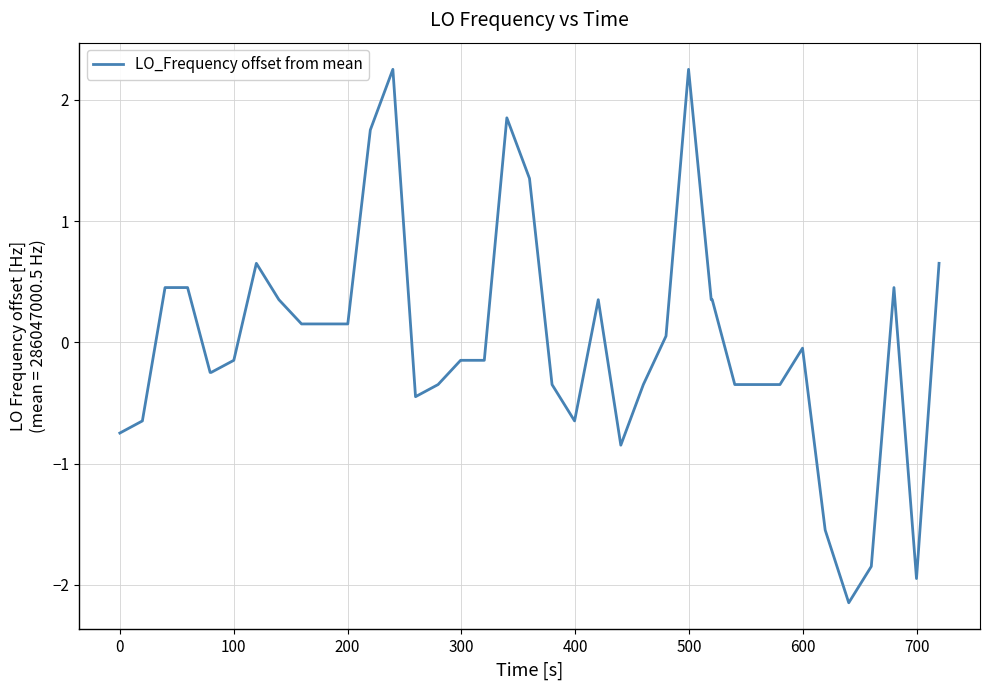

What is the maximum value shown in the chart?

2.3